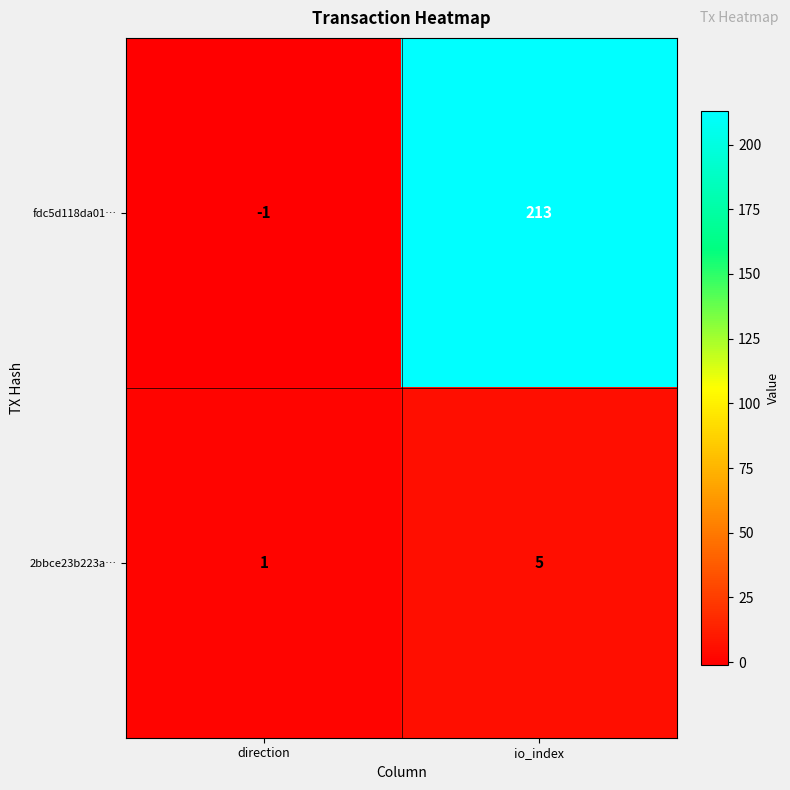

The fdc5d118da01… series shows 92 at io_index. True or false?

False